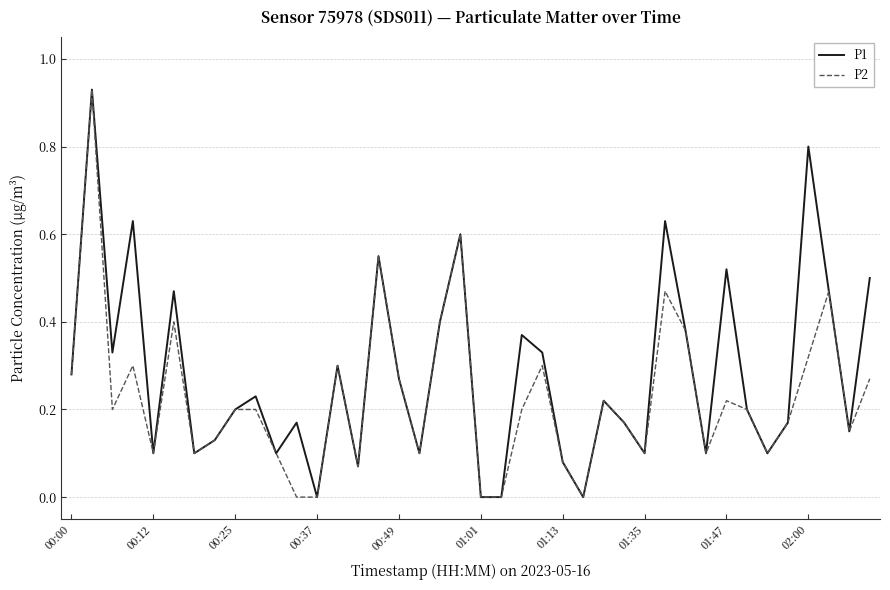

Which series has the largest total across all categories?

P1